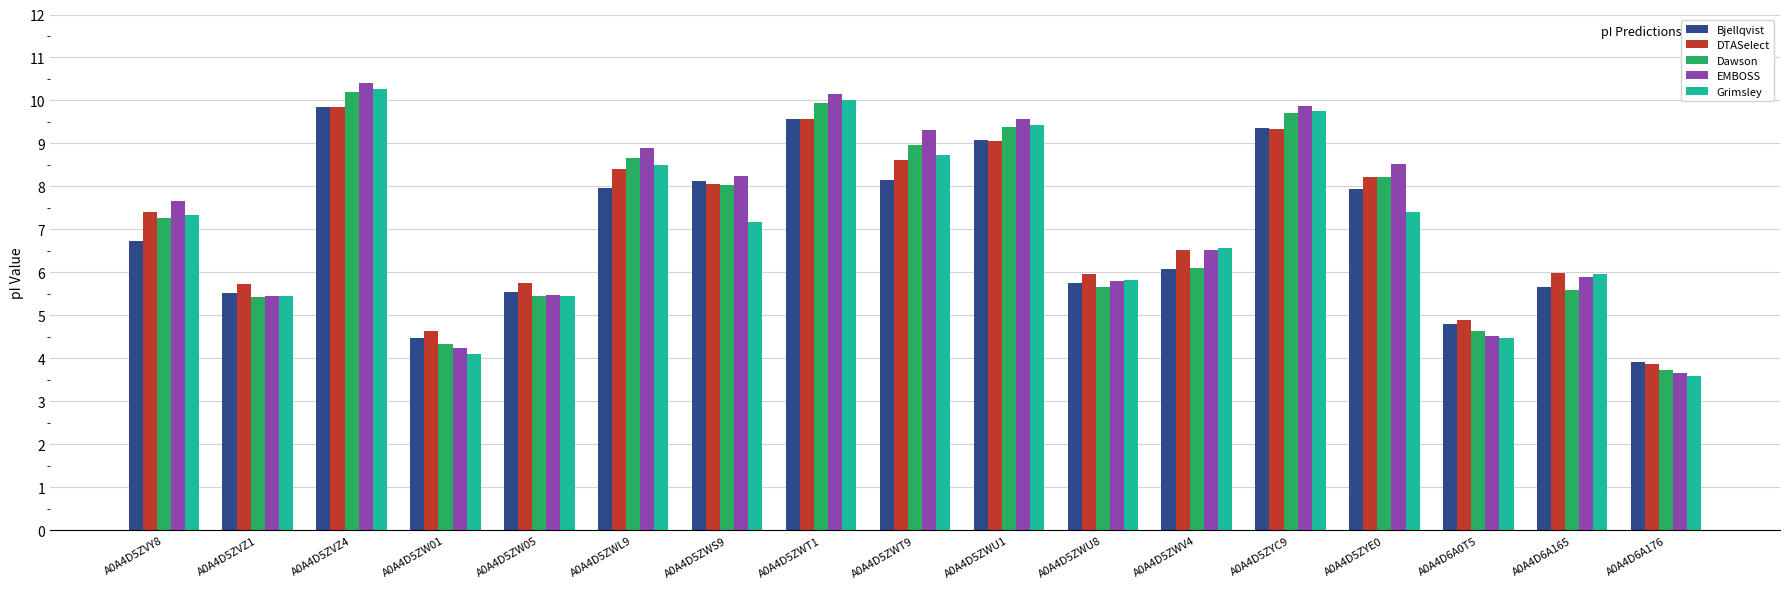

What is the label of the 15th bar from the left?

A0A4D6A0T5